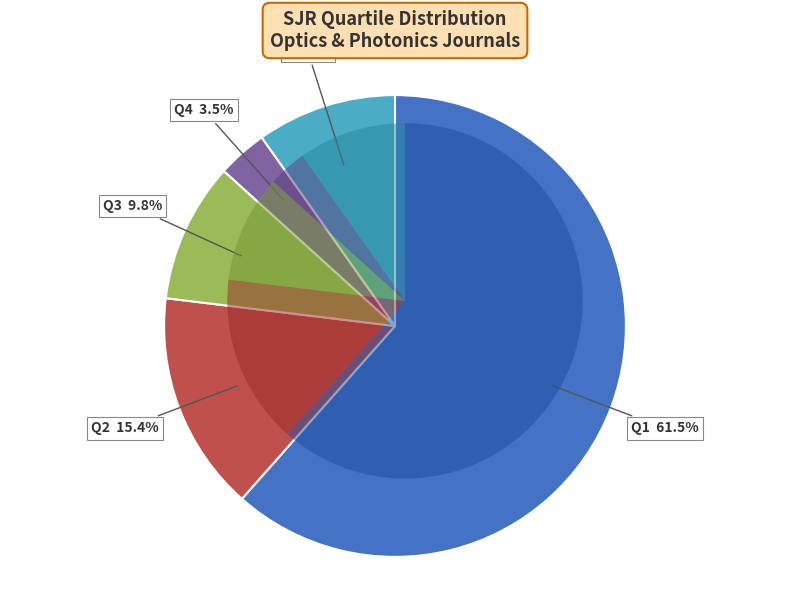

To the nearest percent, what portion does - represent?

10%